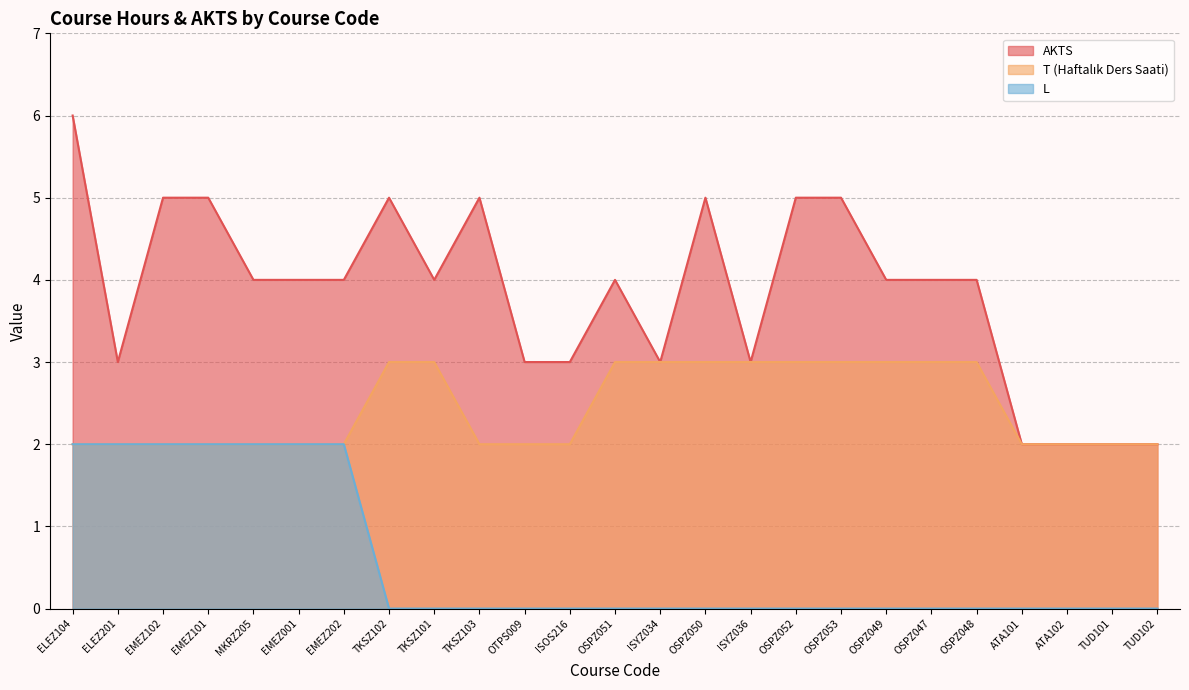

What is the maximum value shown in the chart?

6